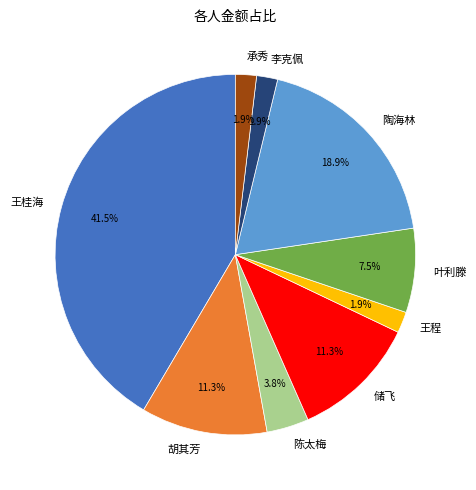

True or false: 储飞 accounts for 11% of the total.

True